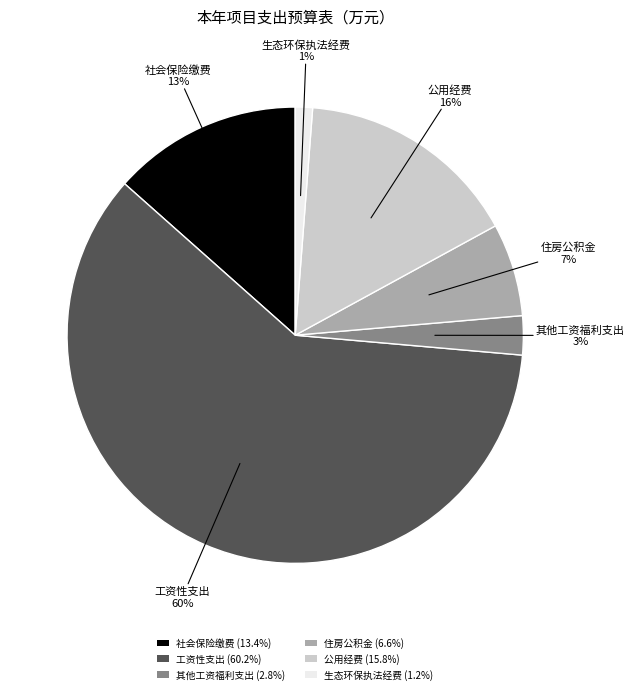

What is the largest slice in the pie chart?

工资性支出